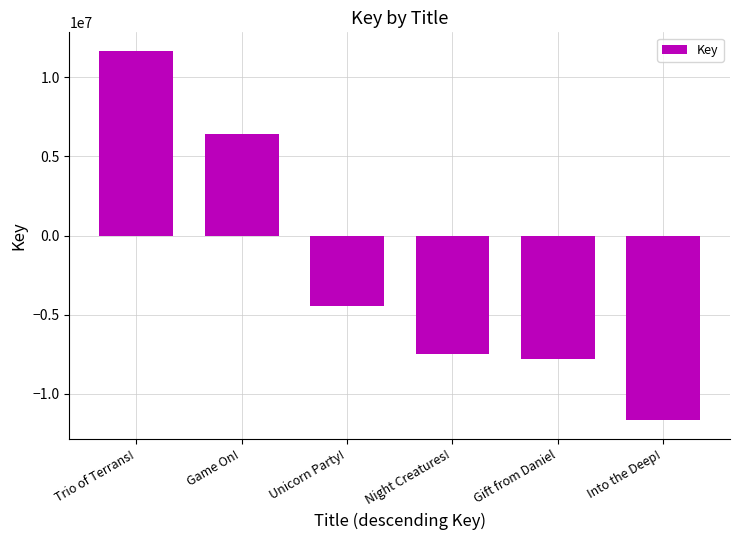

What is the change in value from Trio of Terrans! to Unicorn Party!?

-16151012.0